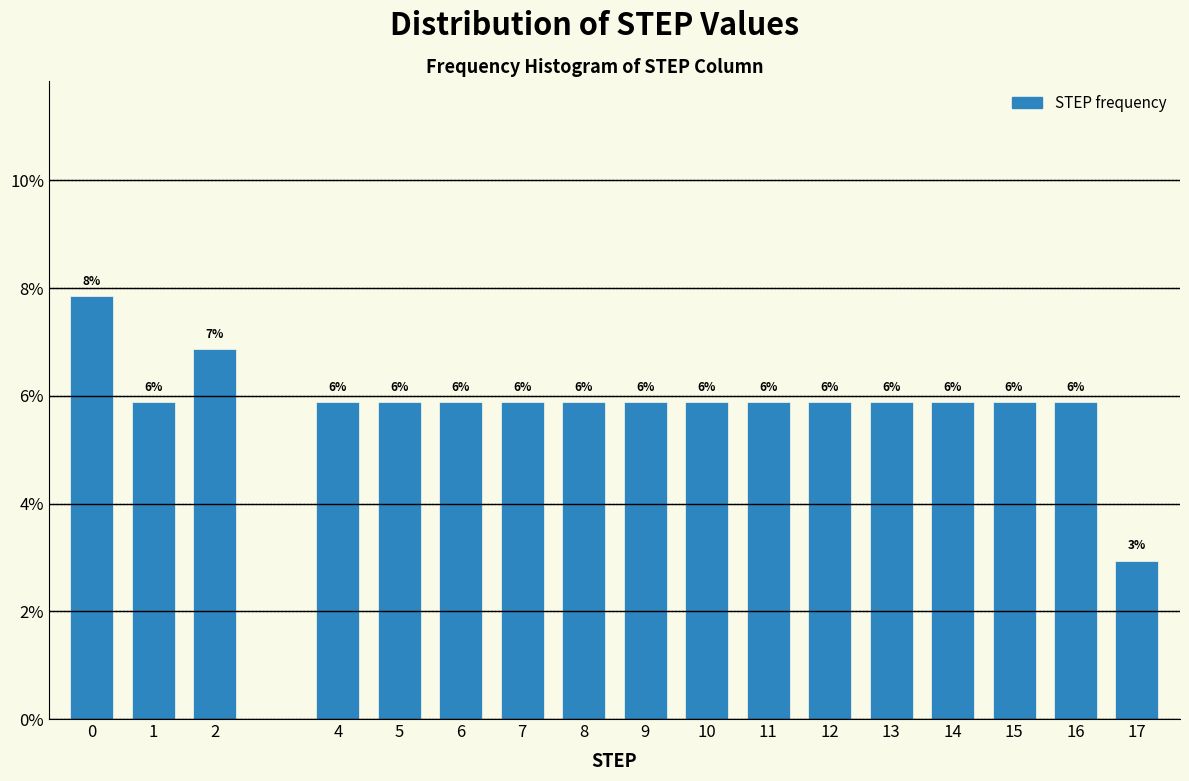

Are the bars horizontal?

No